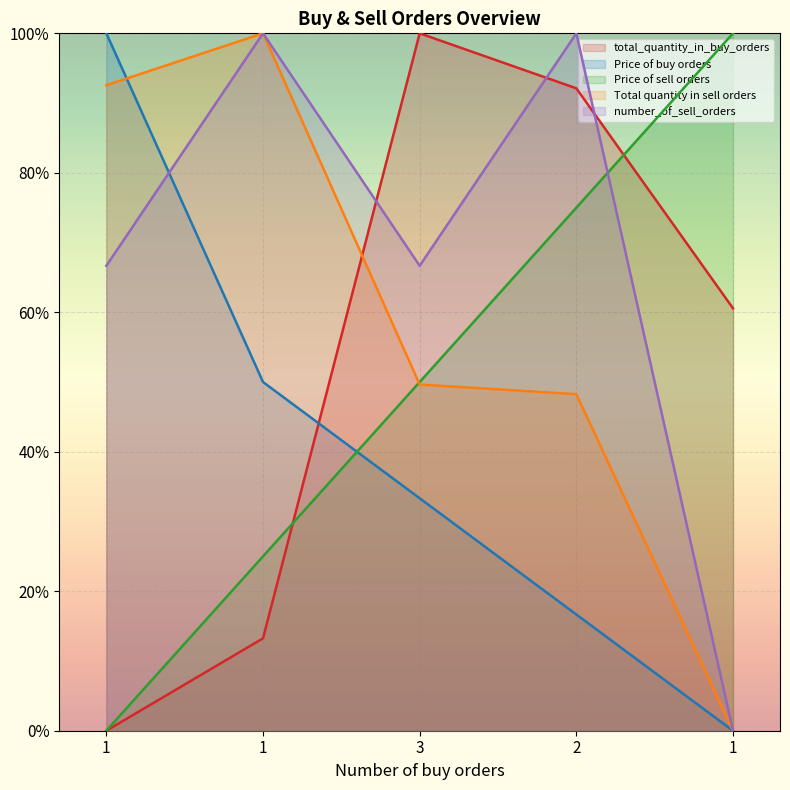

Reading right to left, transcribe all the data shown in this chart.

total_quantity_in_buy_orders: 0.6	0.9	1.0	0.1	0.0
Price of buy orders: 0.0	0.2	0.3	0.5	1.0
Price of sell orders: 1.0	0.8	0.5	0.2	0.0
Total quantity in sell orders: 0.0	0.5	0.5	1.0	0.9
number_of_sell_orders: 0.0	1.0	0.7	1.0	0.7